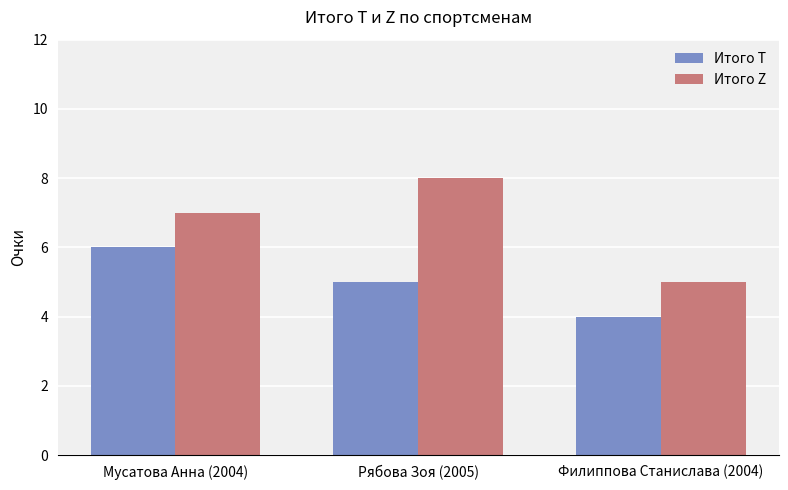

What is the average value of the Итого T series?

5